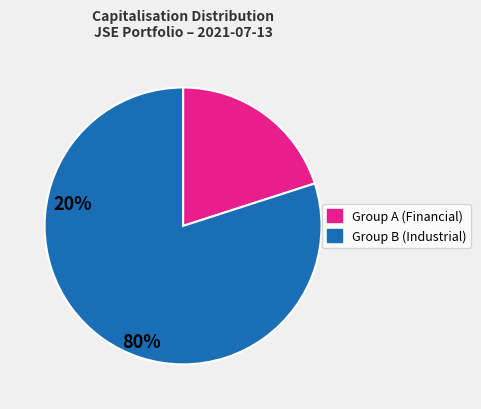

Is there a majority slice in this chart?

Yes